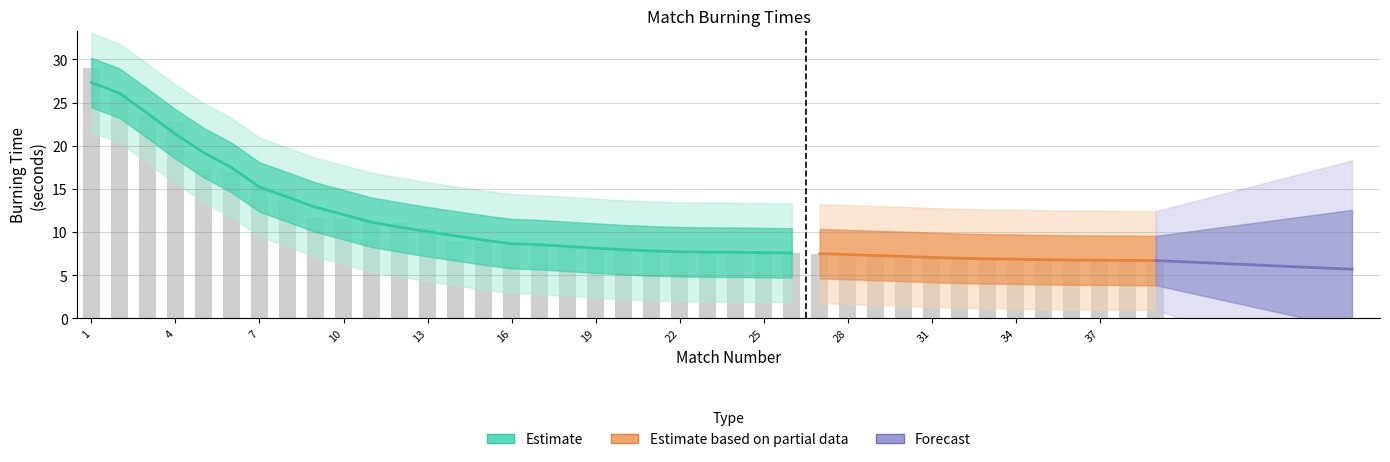

Reading left to right, transcribe all the data shown in this chart.

29.0	26.0	23.6	22.9	17.3	17.0	15.3	14.9	11.6	11.5	11.1	11.0	10.5	8.8	8.8	8.7	8.6	8.4	8.2	7.8	7.7	7.7	7.7	7.7	7.6	7.6	7.5	7.5	7.3	7.1	7.0	7.0	6.9	6.8	6.8	6.8	6.7	6.7	6.7